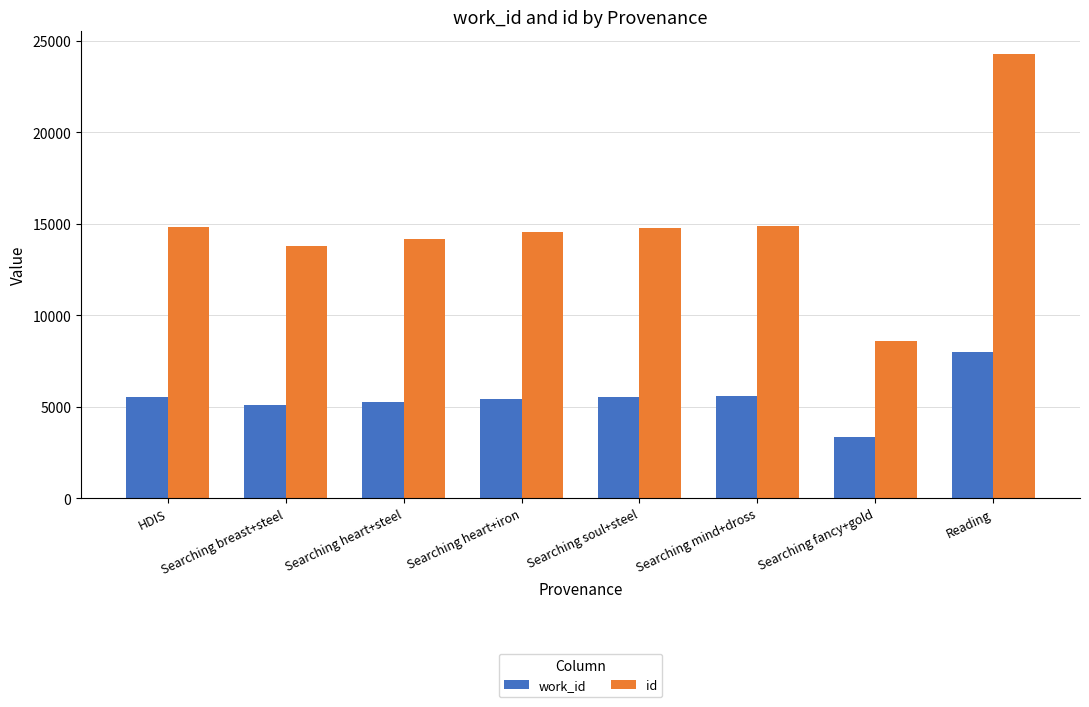

The work_id series shows 5419 at Searching heart+iron. True or false?

True